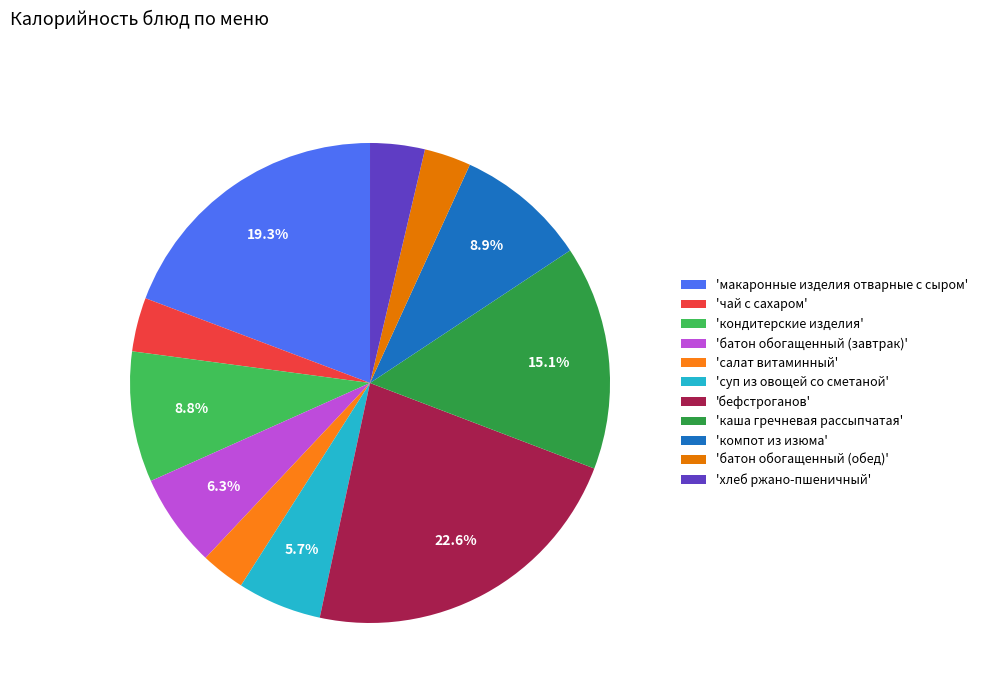

To the nearest percent, what is the difference between the largest and smallest slice percentages?

20%